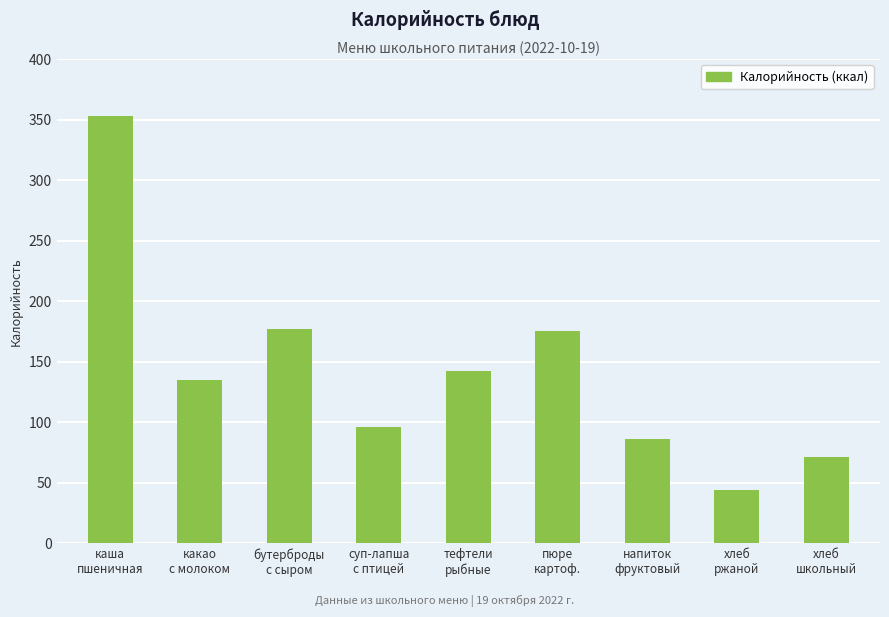

Reading left to right, what are all the values shown in this chart?

353	135	177	96	142	175	86	44	71